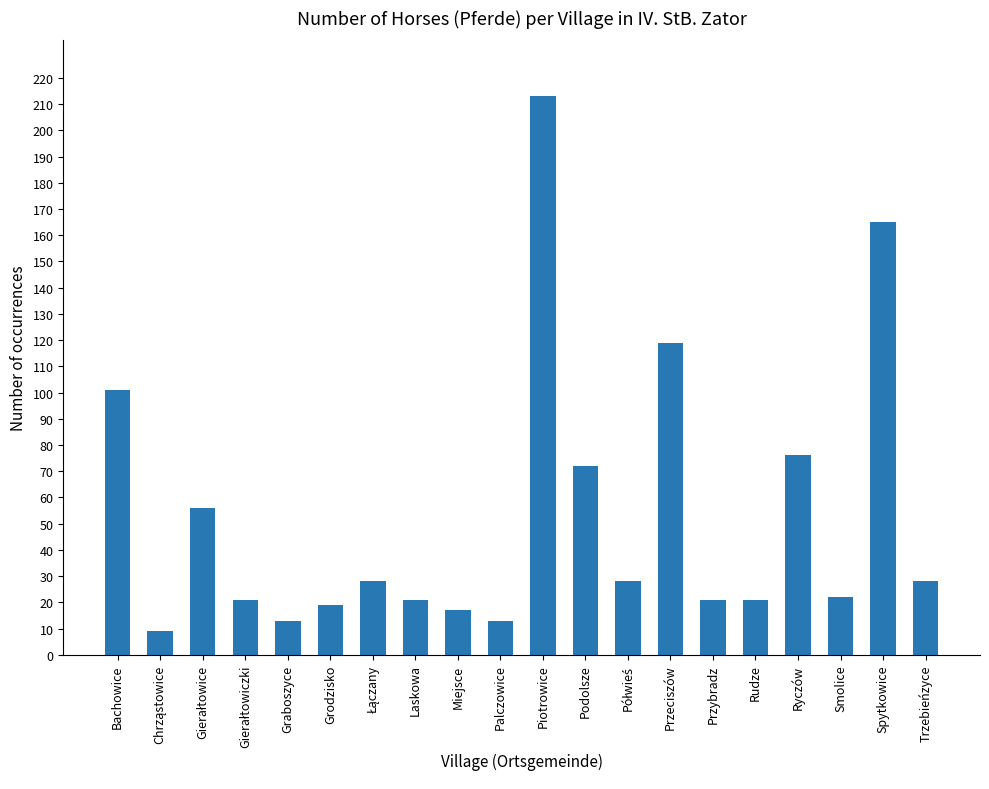

How many data points are less than 28?

10